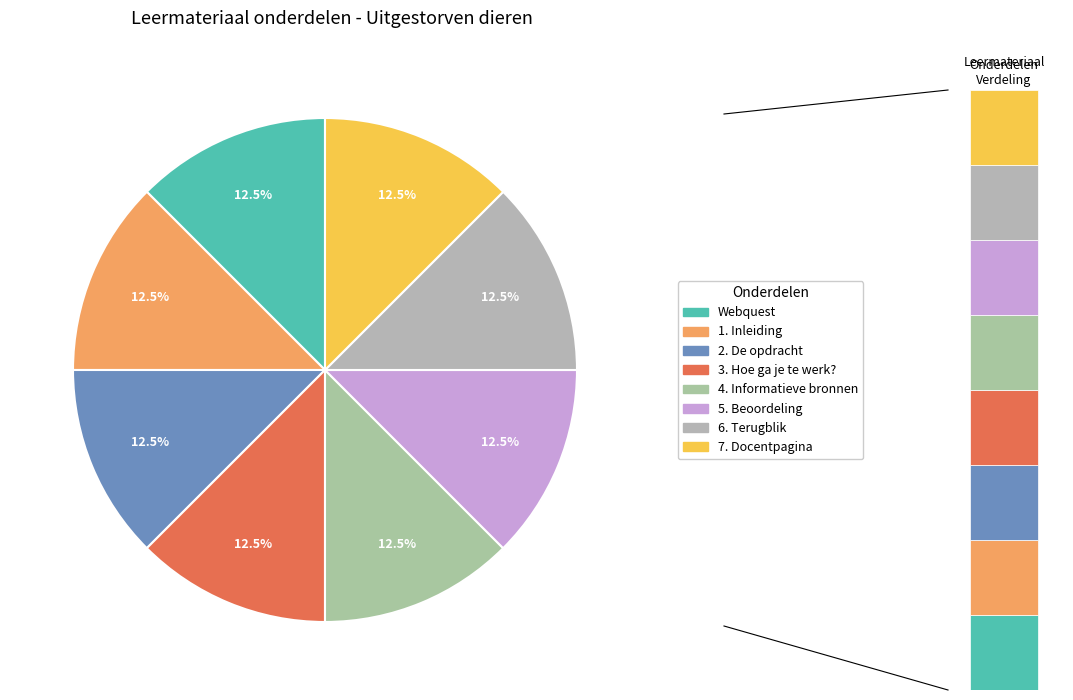

Rank the categories by value from highest to lowest.

7. Docentpagina, 6. Terugblik, 5. Beoordeling, 4. Informatieve bronnen, 3. Hoe ga je te werk?, 2. De opdracht, 1. Inleiding, Webquest